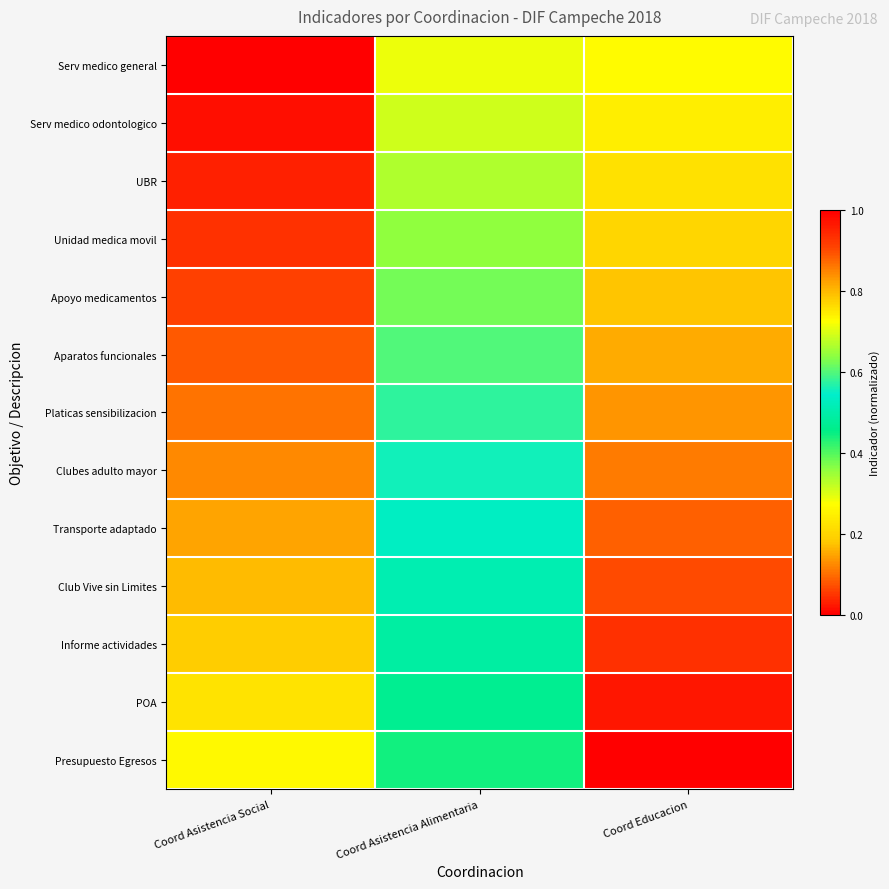

How many categories are shown in the chart?

3